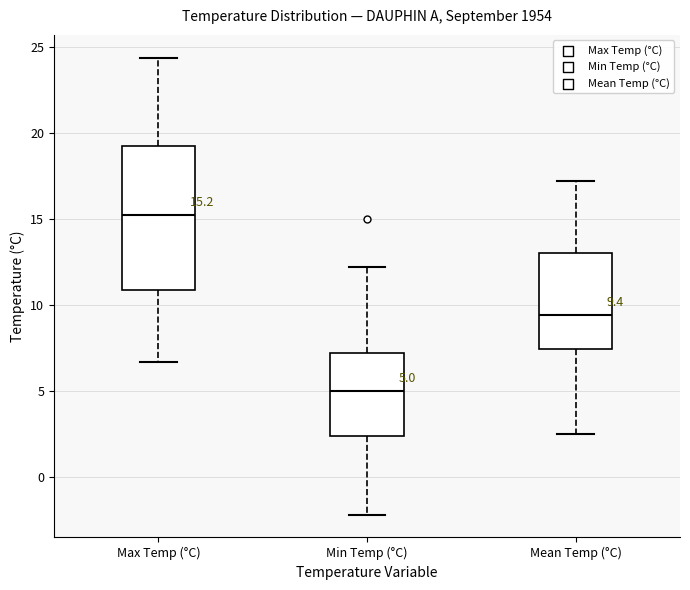

Comparing the boxes themselves (not the whiskers), which one is the tallest?

Max Temp (°C)